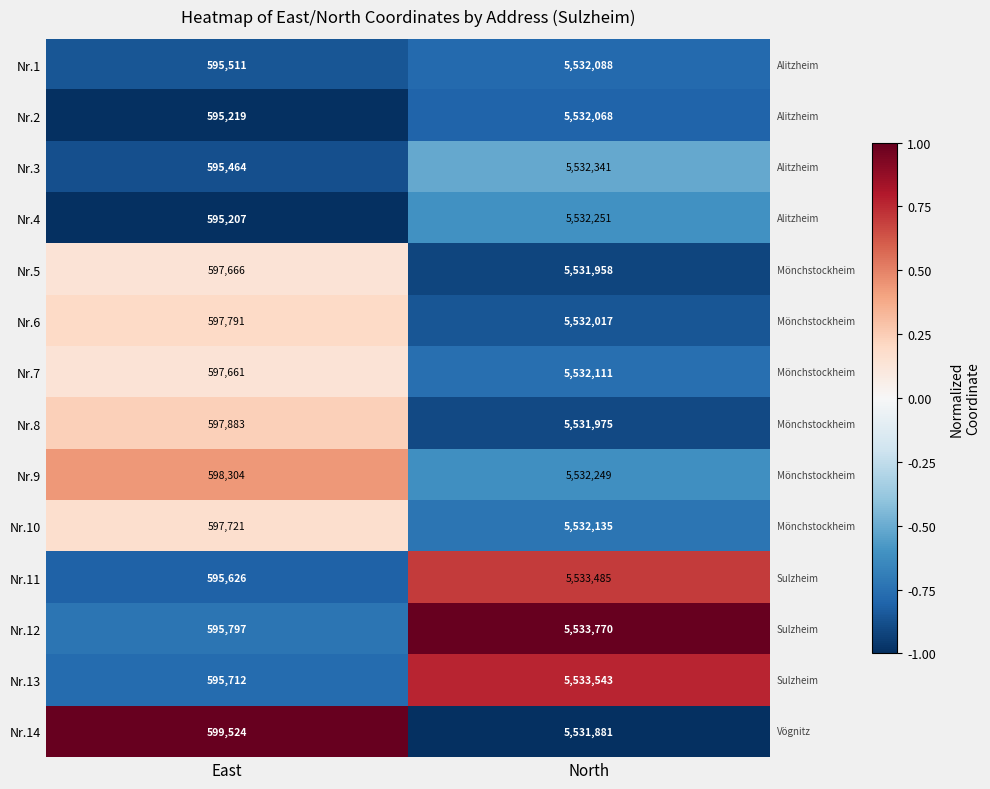

What value does the Nr.9 series have at East?

598304